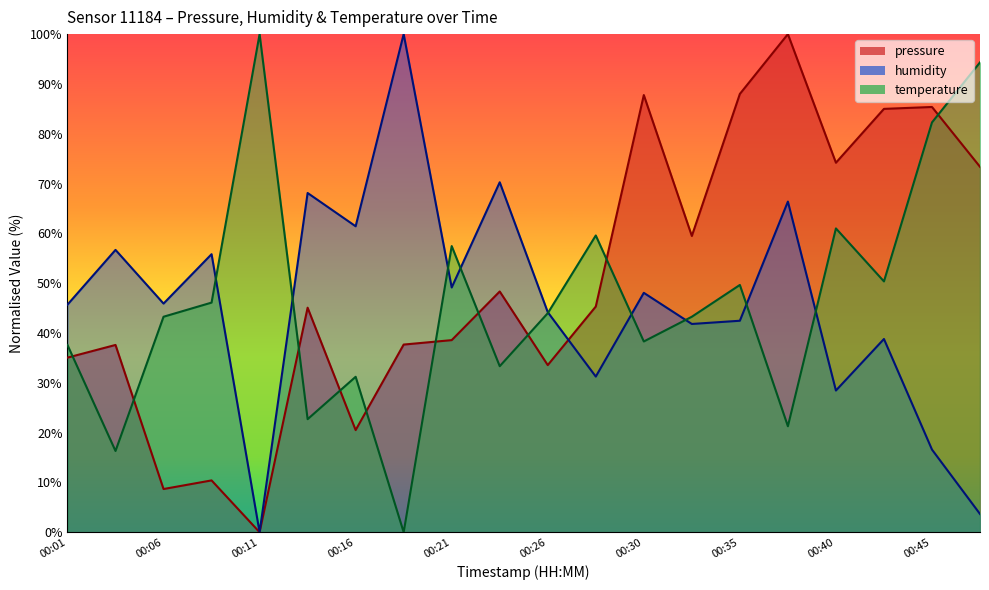

Where does the humidity series first go above 45?

00:01